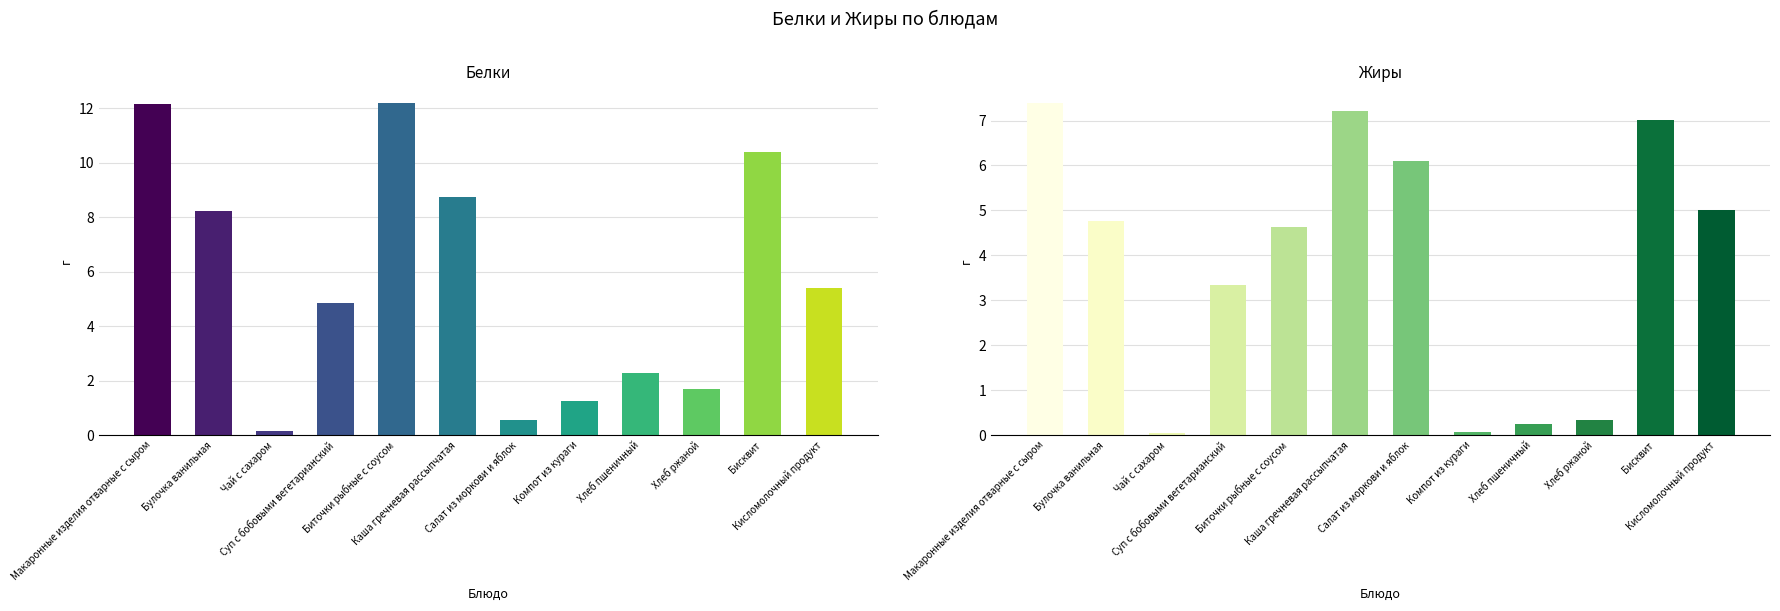

At which label is Белки closest to 6?

Кисломолочный продукт